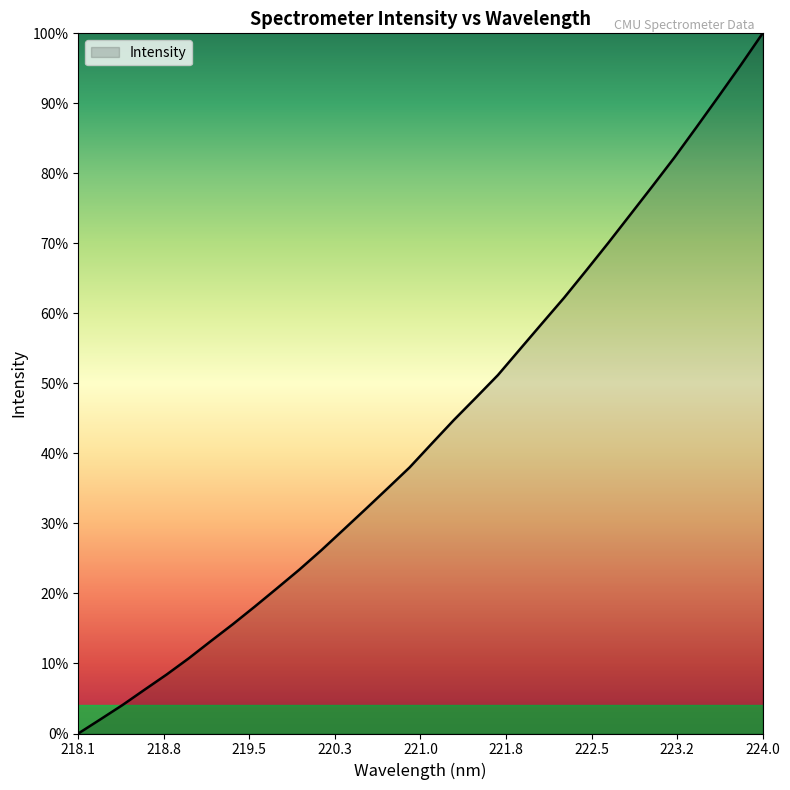

Where is the data nearest to the value 2360?

221.6902